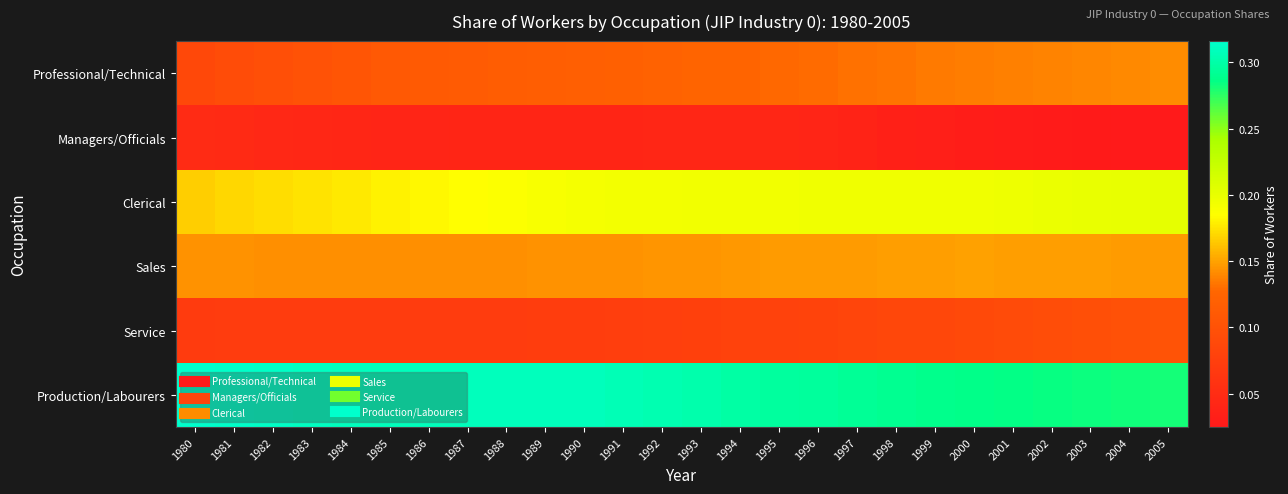

Reading left to right, what are all the values shown in this chart?

Professional/Technical: 1980=0.1	1981=0.1	1982=0.1	1983=0.1	1984=0.1	1985=0.1	1986=0.1	1987=0.1	1988=0.1	1989=0.1	1990=0.1	1991=0.1	1992=0.1	1993=0.1	1994=0.1	1995=0.1	1996=0.1	1997=0.1	1998=0.1	1999=0.1	2000=0.1	2001=0.1	2002=0.1	2003=0.1	2004=0.1	2005=0.1
Managers/Officials: 1980=0.0	1981=0.0	1982=0.0	1983=0.0	1984=0.0	1985=0.0	1986=0.0	1987=0.0	1988=0.0	1989=0.0	1990=0.0	1991=0.0	1992=0.0	1993=0.0	1994=0.0	1995=0.0	1996=0.0	1997=0.0	1998=0.0	1999=0.0	2000=0.0	2001=0.0	2002=0.0	2003=0.0	2004=0.0	2005=0.0
Clerical: 1980=0.2	1981=0.2	1982=0.2	1983=0.2	1984=0.2	1985=0.2	1986=0.2	1987=0.2	1988=0.2	1989=0.2	1990=0.2	1991=0.2	1992=0.2	1993=0.2	1994=0.2	1995=0.2	1996=0.2	1997=0.2	1998=0.2	1999=0.2	2000=0.2	2001=0.2	2002=0.2	2003=0.2	2004=0.2	2005=0.2
Sales: 1980=0.1	1981=0.1	1982=0.1	1983=0.1	1984=0.1	1985=0.1	1986=0.1	1987=0.1	1988=0.1	1989=0.1	1990=0.1	1991=0.1	1992=0.1	1993=0.1	1994=0.1	1995=0.1	1996=0.1	1997=0.1	1998=0.1	1999=0.1	2000=0.1	2001=0.1	2002=0.1	2003=0.1	2004=0.1	2005=0.1
Service: 1980=0.1	1981=0.1	1982=0.1	1983=0.1	1984=0.1	1985=0.1	1986=0.1	1987=0.1	1988=0.1	1989=0.1	1990=0.1	1991=0.1	1992=0.1	1993=0.1	1994=0.1	1995=0.1	1996=0.1	1997=0.1	1998=0.1	1999=0.1	2000=0.1	2001=0.1	2002=0.1	2003=0.1	2004=0.1	2005=0.1
Production/Labourers: 1980=0.3	1981=0.3	1982=0.3	1983=0.3	1984=0.3	1985=0.3	1986=0.3	1987=0.3	1988=0.3	1989=0.3	1990=0.3	1991=0.3	1992=0.3	1993=0.3	1994=0.3	1995=0.3	1996=0.3	1997=0.3	1998=0.3	1999=0.3	2000=0.3	2001=0.3	2002=0.3	2003=0.3	2004=0.3	2005=0.3